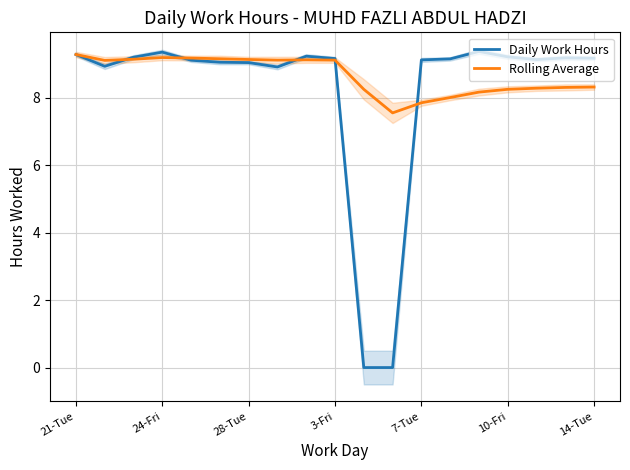

At how many categories does at least one series exceed 4?

19